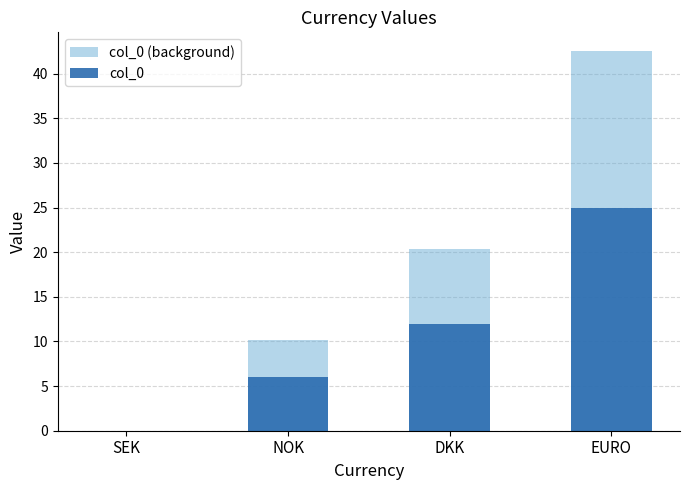

Rank the series at NOK from highest to lowest value.

col_0 (background), col_0